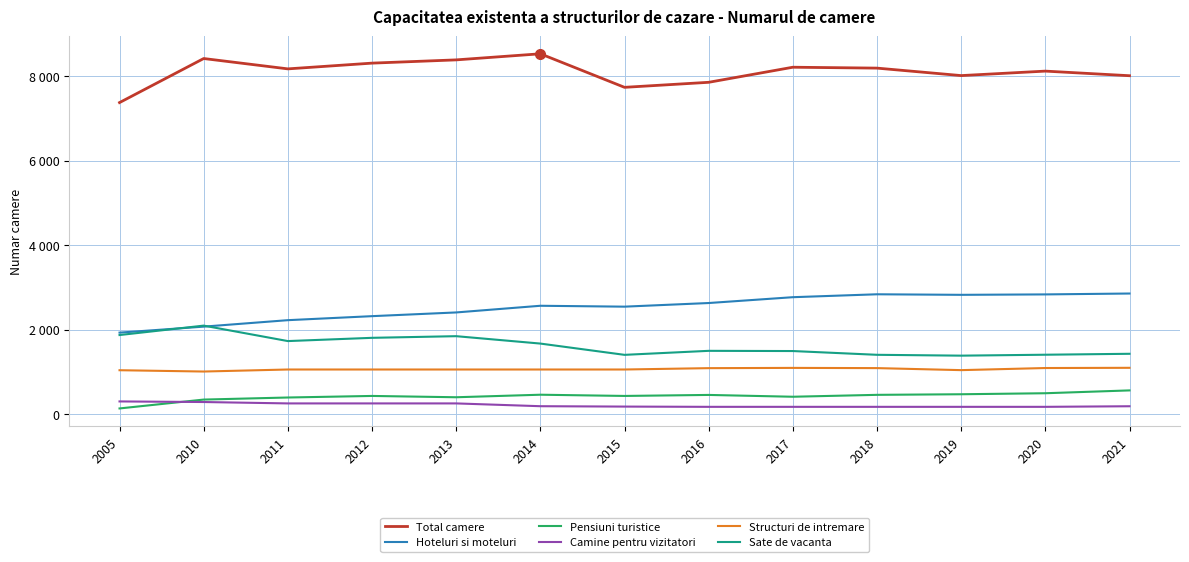

At how many categories does at least one series exceed 3837?

13